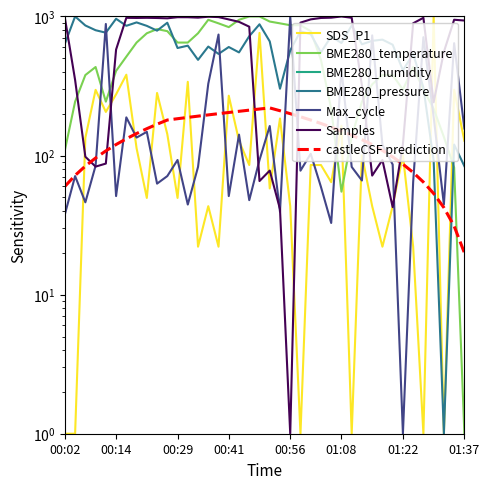

Which category has the highest value in the BME280_temperature series?

00:46